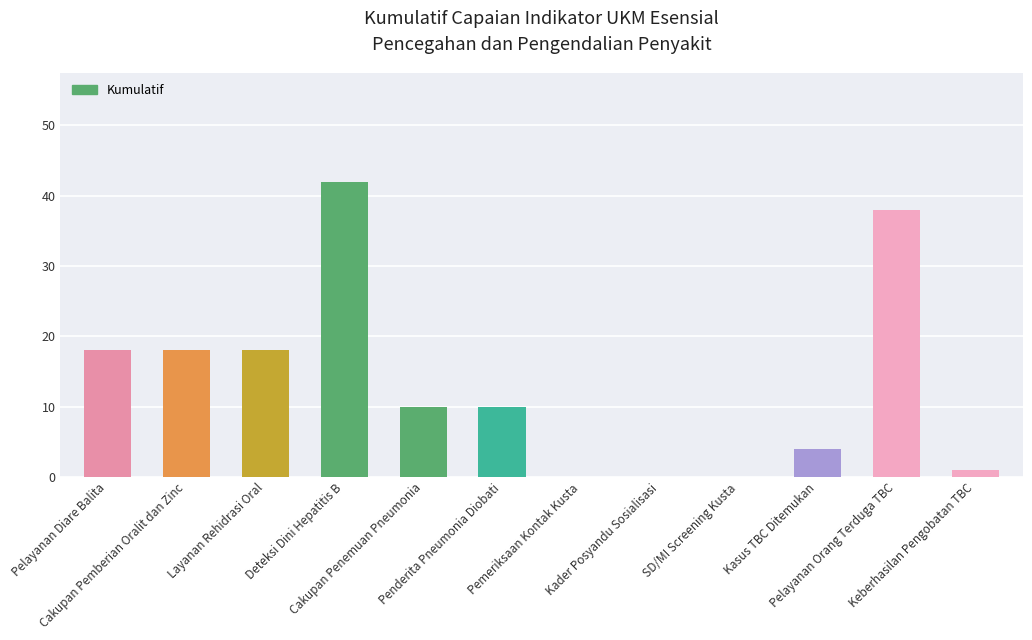

What is the sum of all values?

159